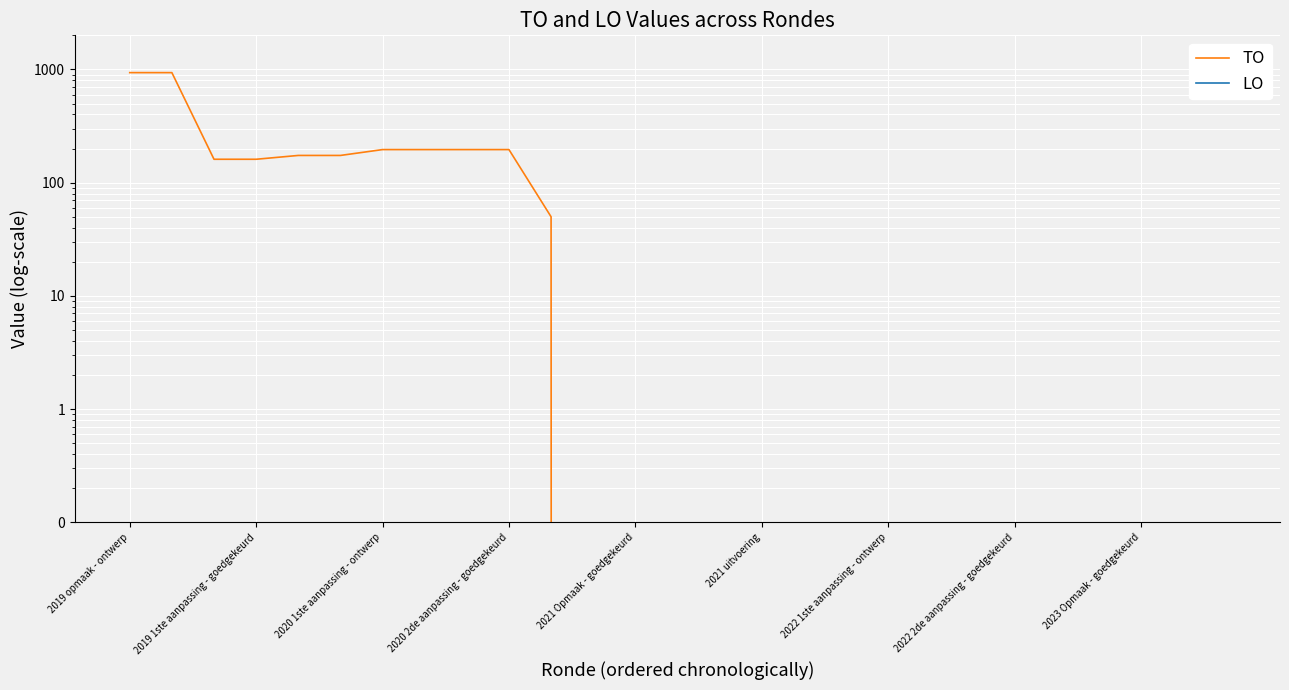

The TO series shows 0 at 26. True or false?

True